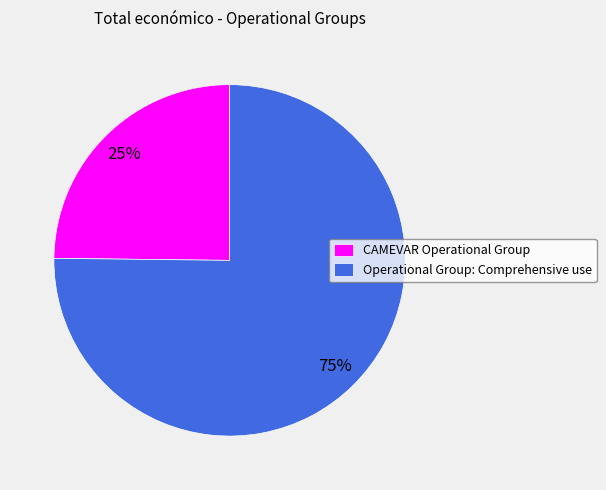

Is the sum of Operational Group: Comprehensive use and CAMEVAR Operational Group greater than half?

Yes